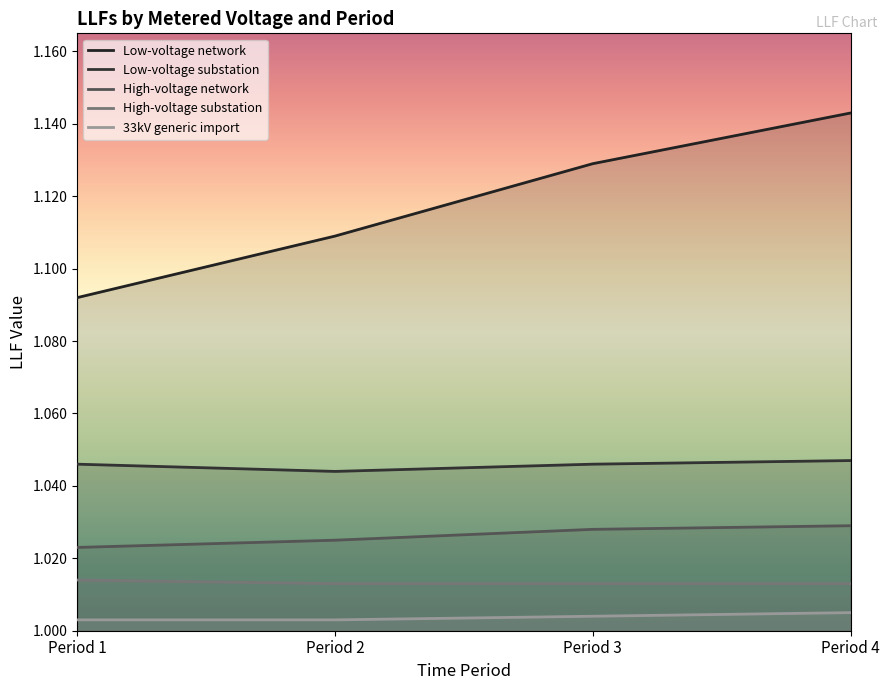

The value of High-voltage network at Period 2 is 1.6. True or false?

False